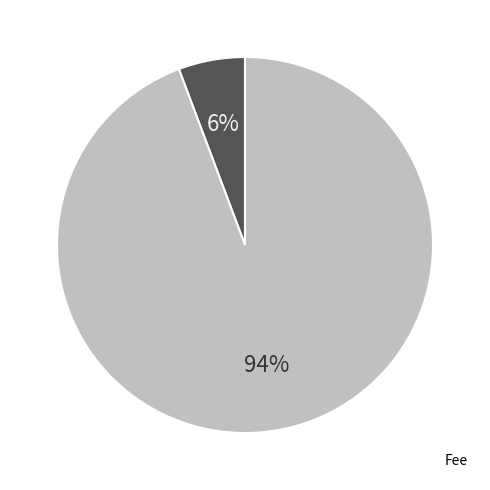

To the nearest percent, what is the average slice percentage?

50%